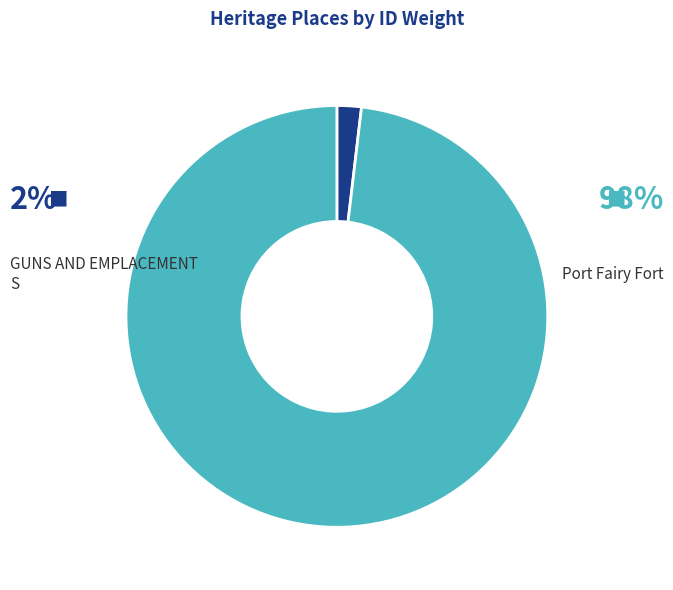

Is there any slice that represents more than half of the pie?

Yes